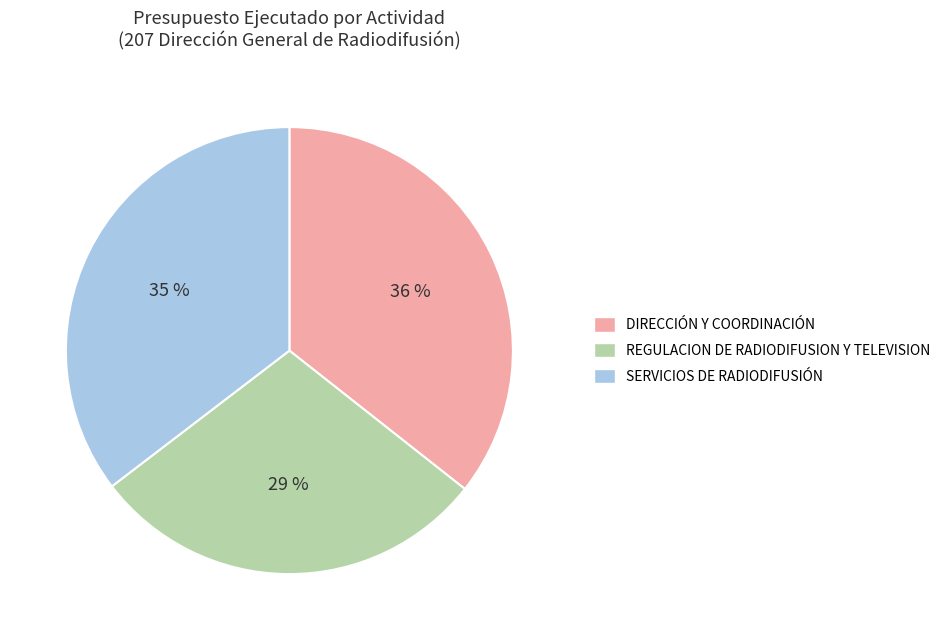

Combined, do DIRECCIÓN Y COORDINACIÓN and SERVICIOS DE RADIODIFUSIÓN account for over 50%?

Yes